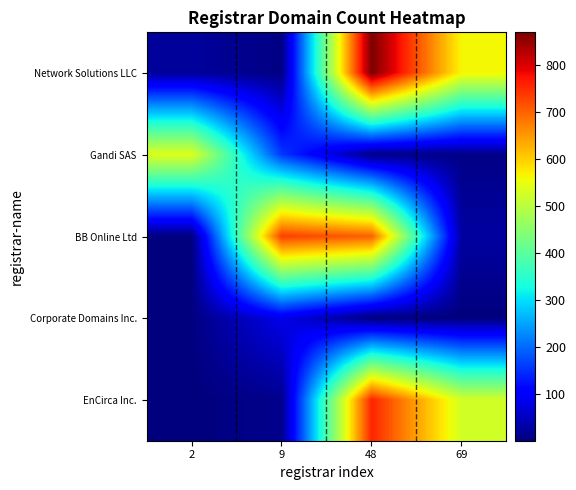

At how many categories does at least one series exceed 507?

4